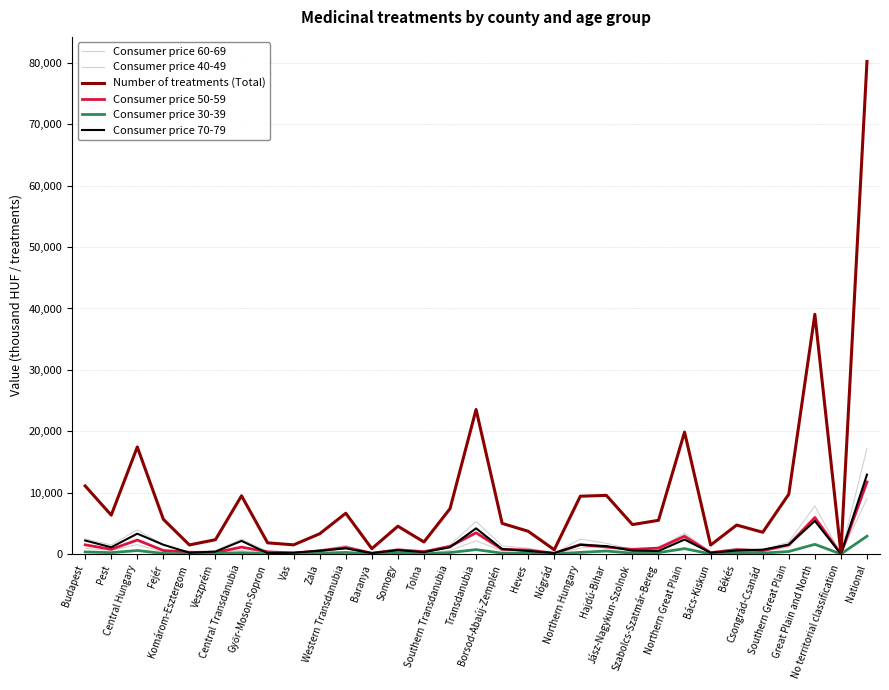

What is the lowest value of the Consumer price 70-79 series?

17.2